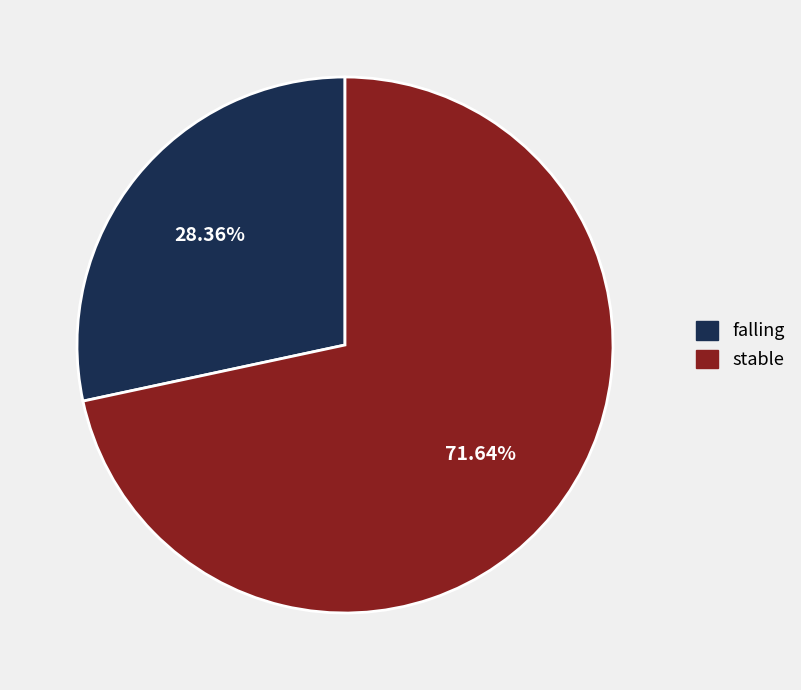

To the nearest percent, what portion does falling represent?

28%